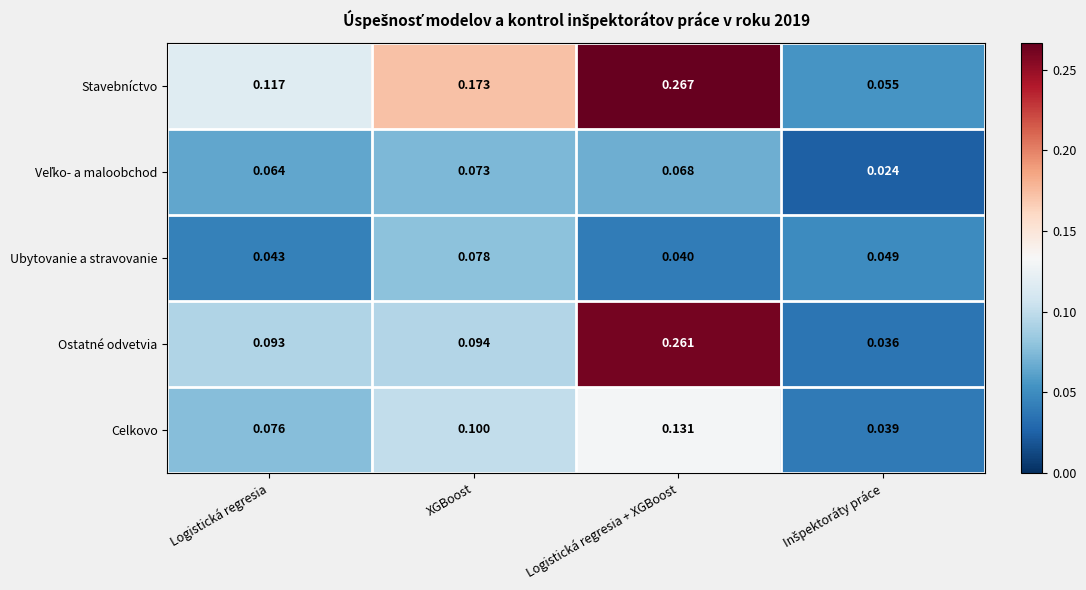

Which label corresponds to the largest value in the chart?

Logistická regresia + XGBoost